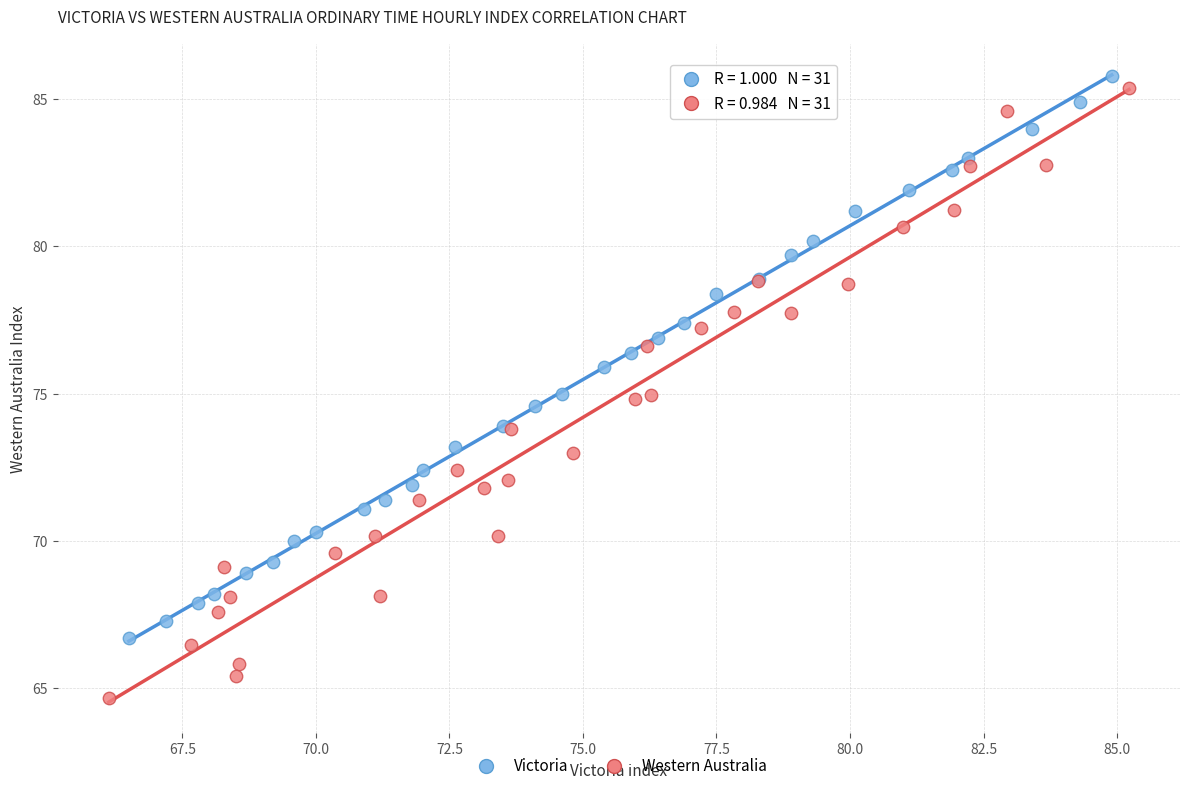

Which series reaches the minimum Y coordinate?

Western Australia